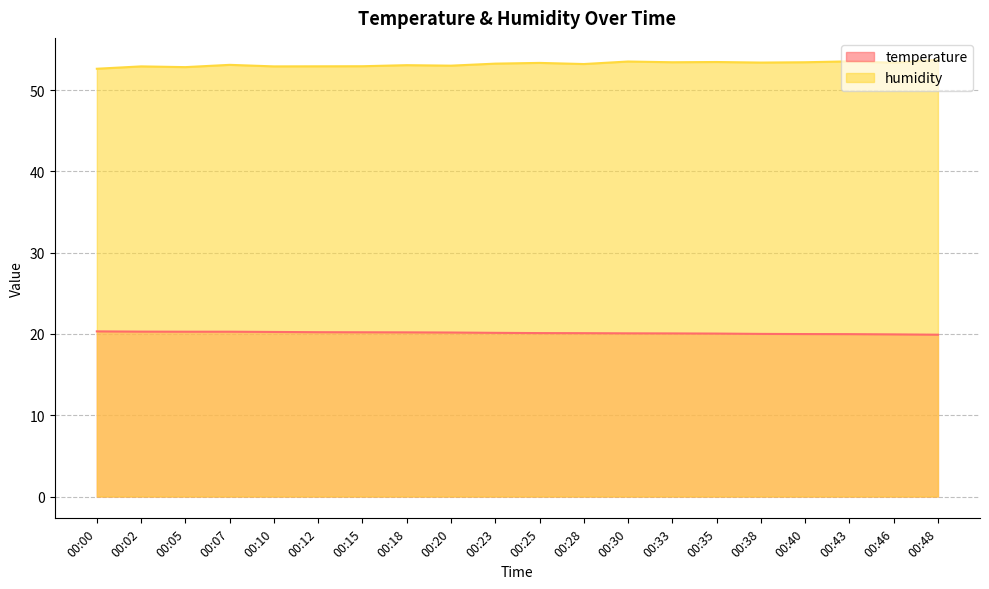

At which label does humidity reach its minimum?

00:00